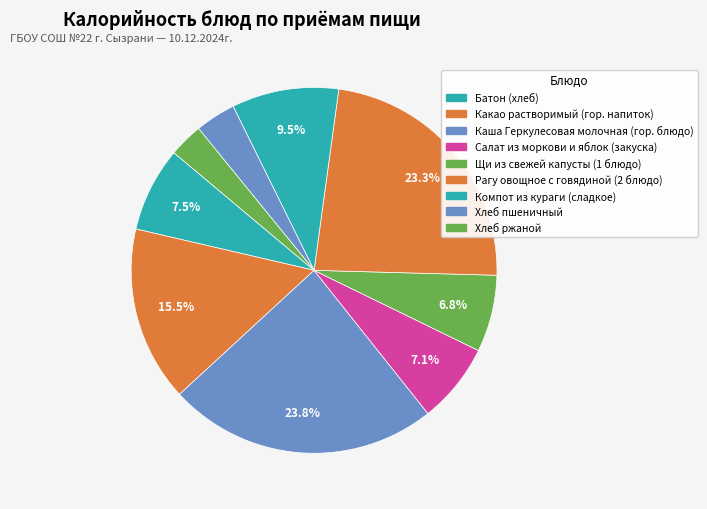

To the nearest percent, what portion does Какао растворимый (гор. напиток) represent?

15%